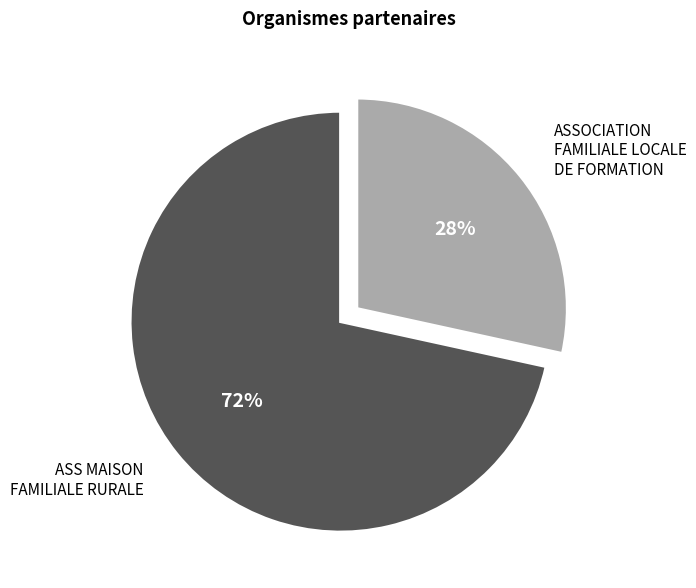

What is the largest slice in the pie chart?

ASS MAISON FAMILIALE RURALE